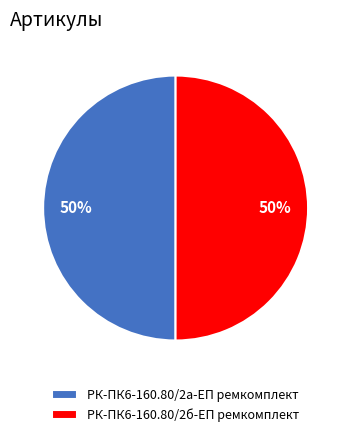

The РК-ПК6-160.80/2а-ЕП ремкомплект slice represents 50% of the pie. True or false?

True